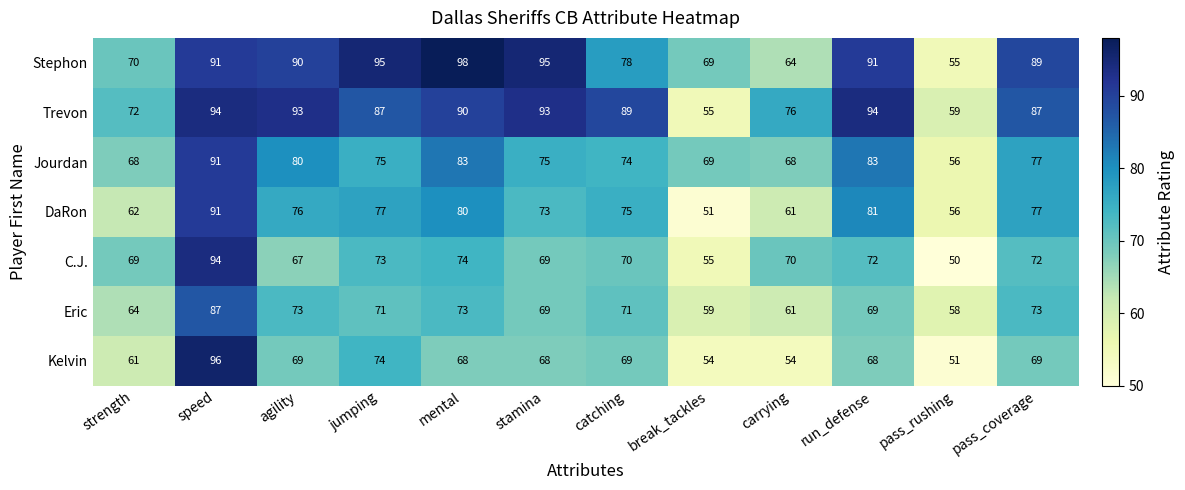

How many data points does each series have?

12